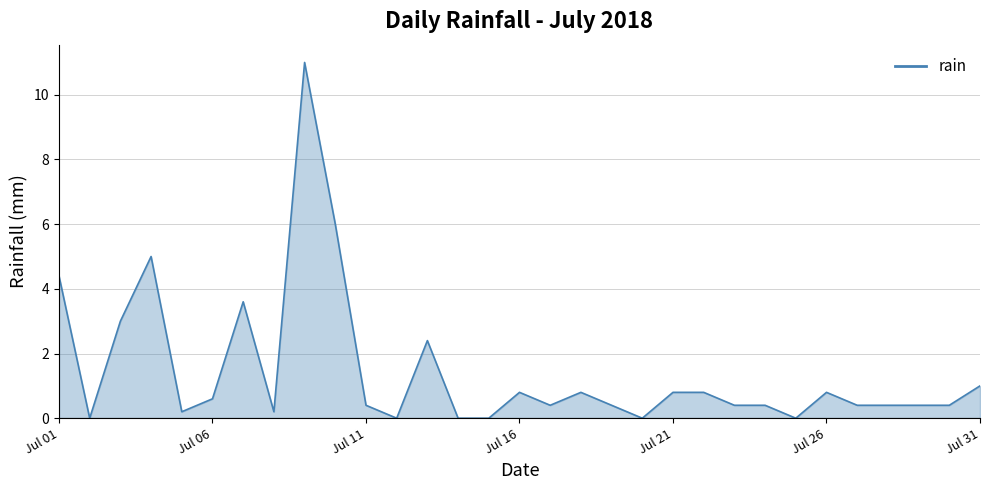

What is the difference between the maximum and minimum values?

11.0